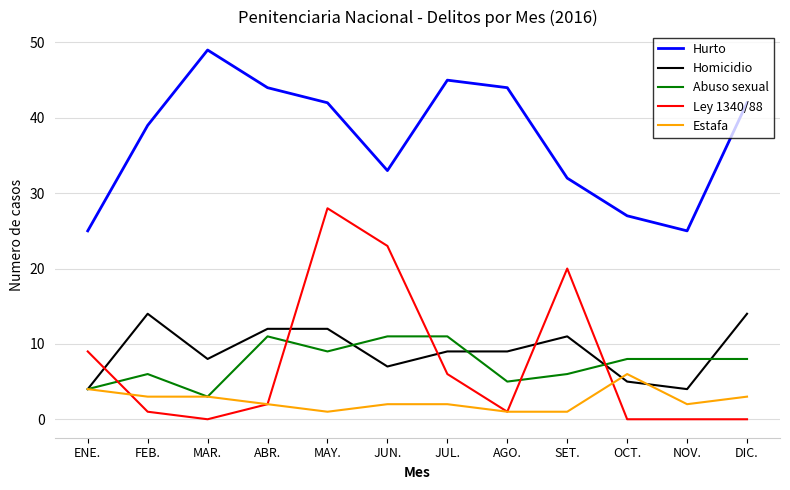

What is the maximum value for Hurto?

49